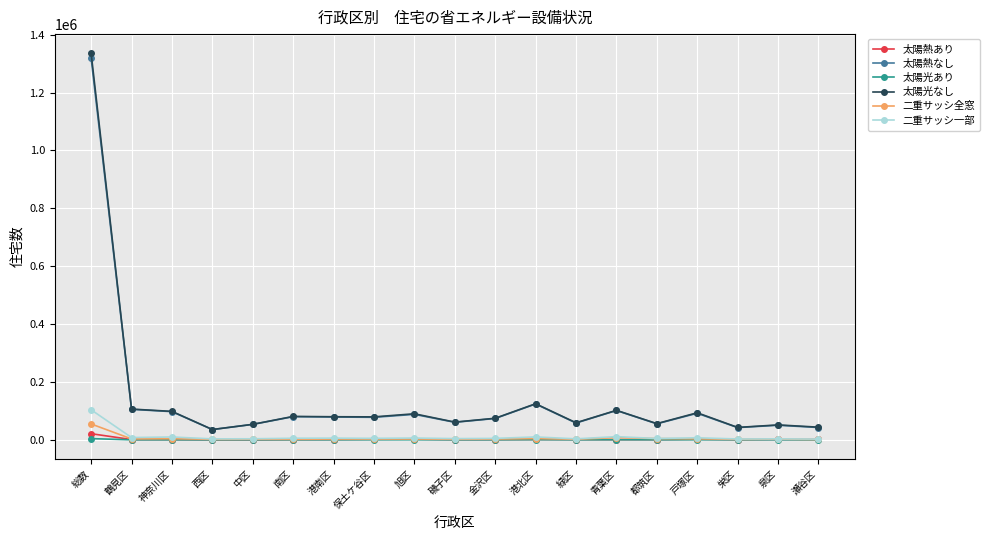

What is the label of the 6th point from the left?

南区